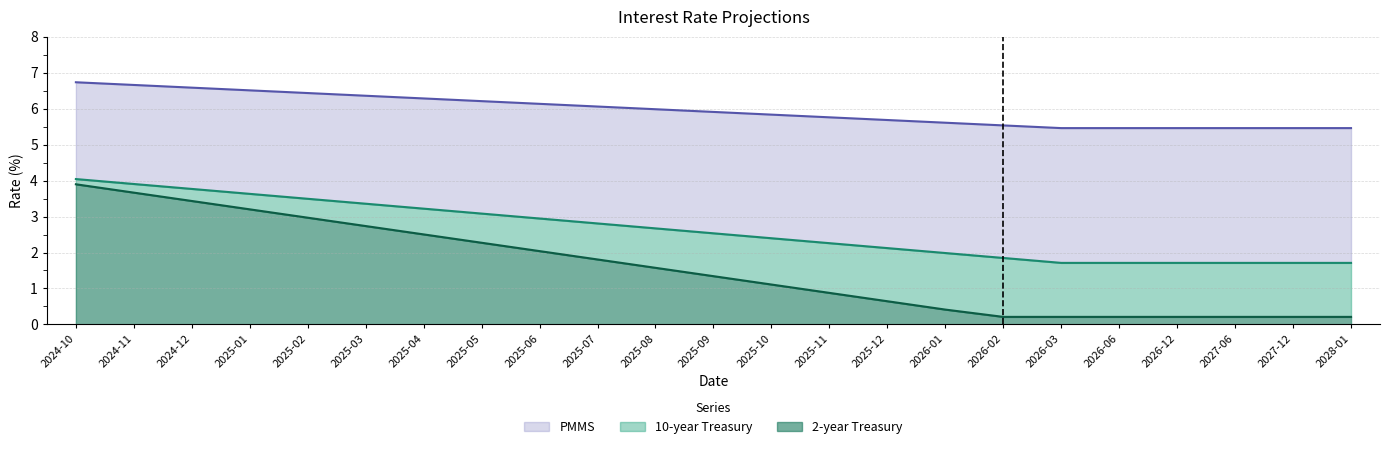

True or false: PMMS and 2-year Treasury cross at least once.

False